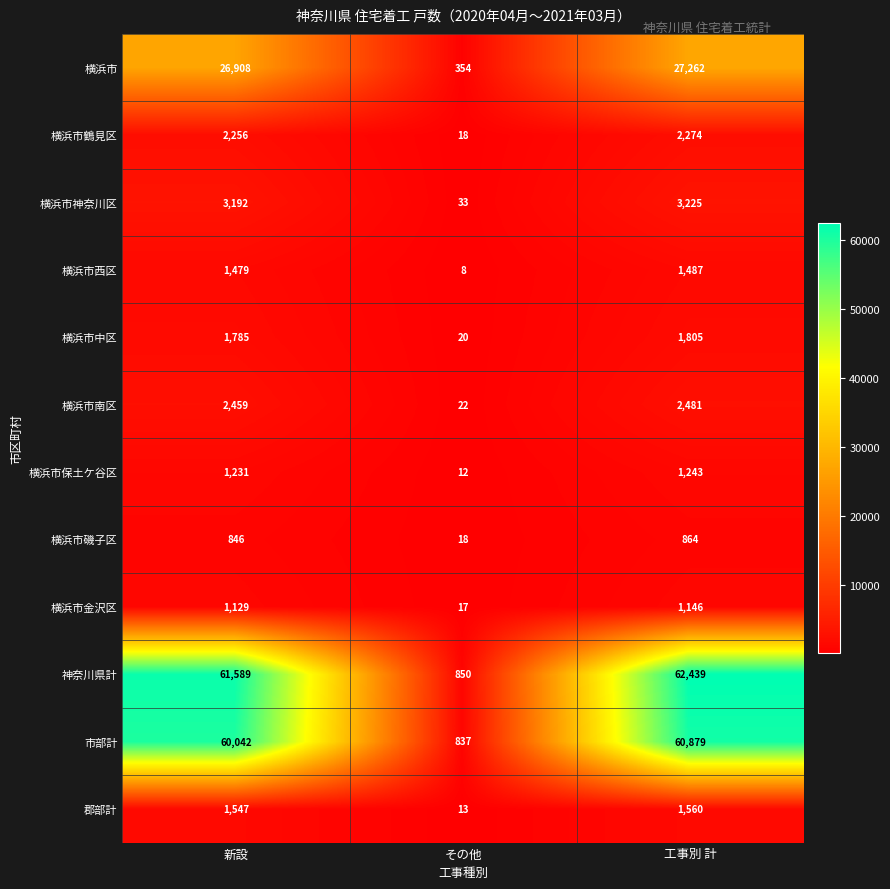

What is the average value of the 横浜市中区 series?

1203